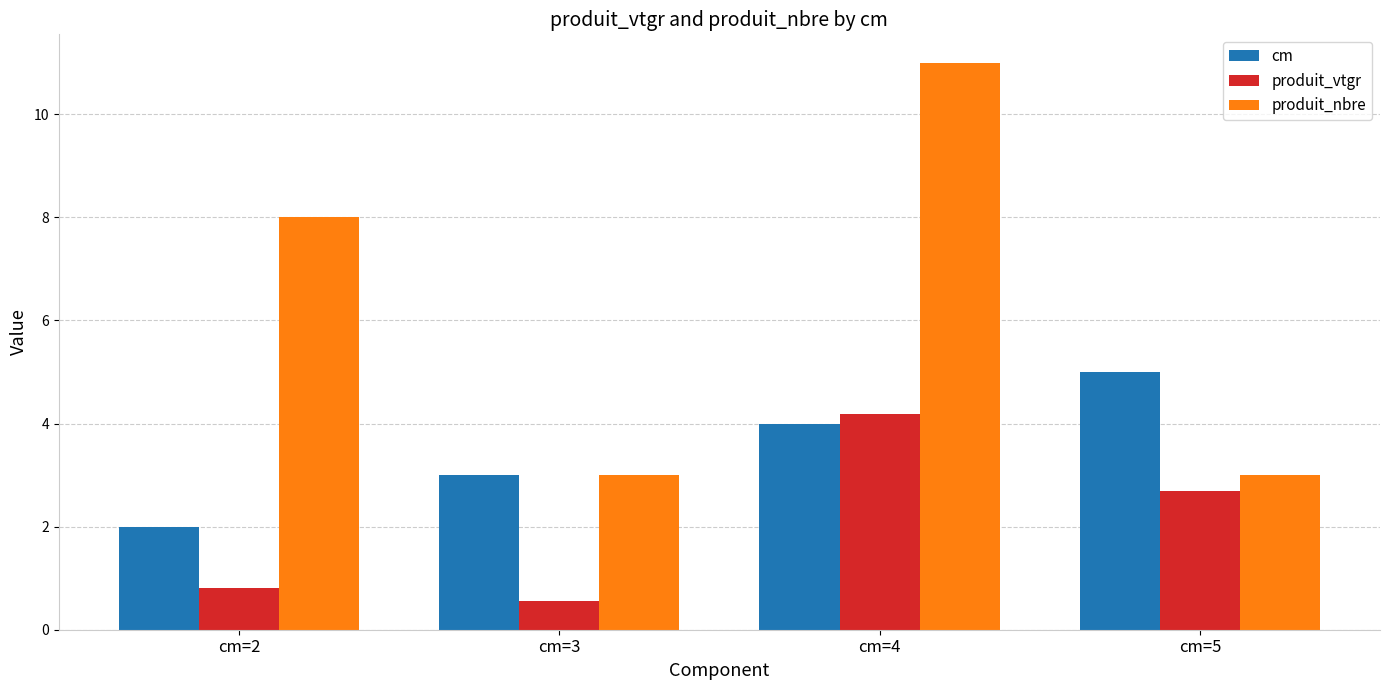

Which category has the highest value in the cm series?

cm=5